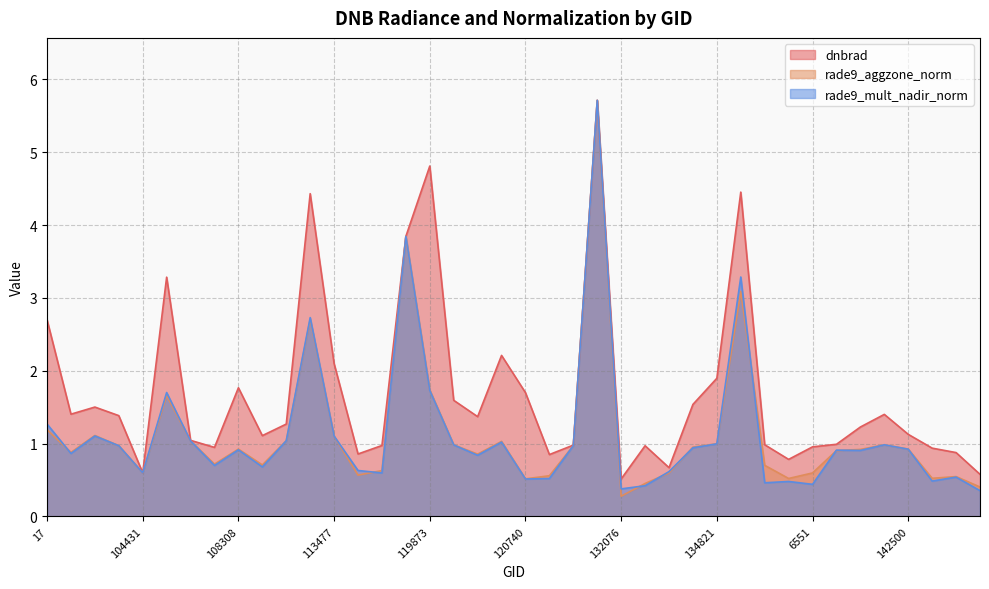

What position from the right is 107081?

34